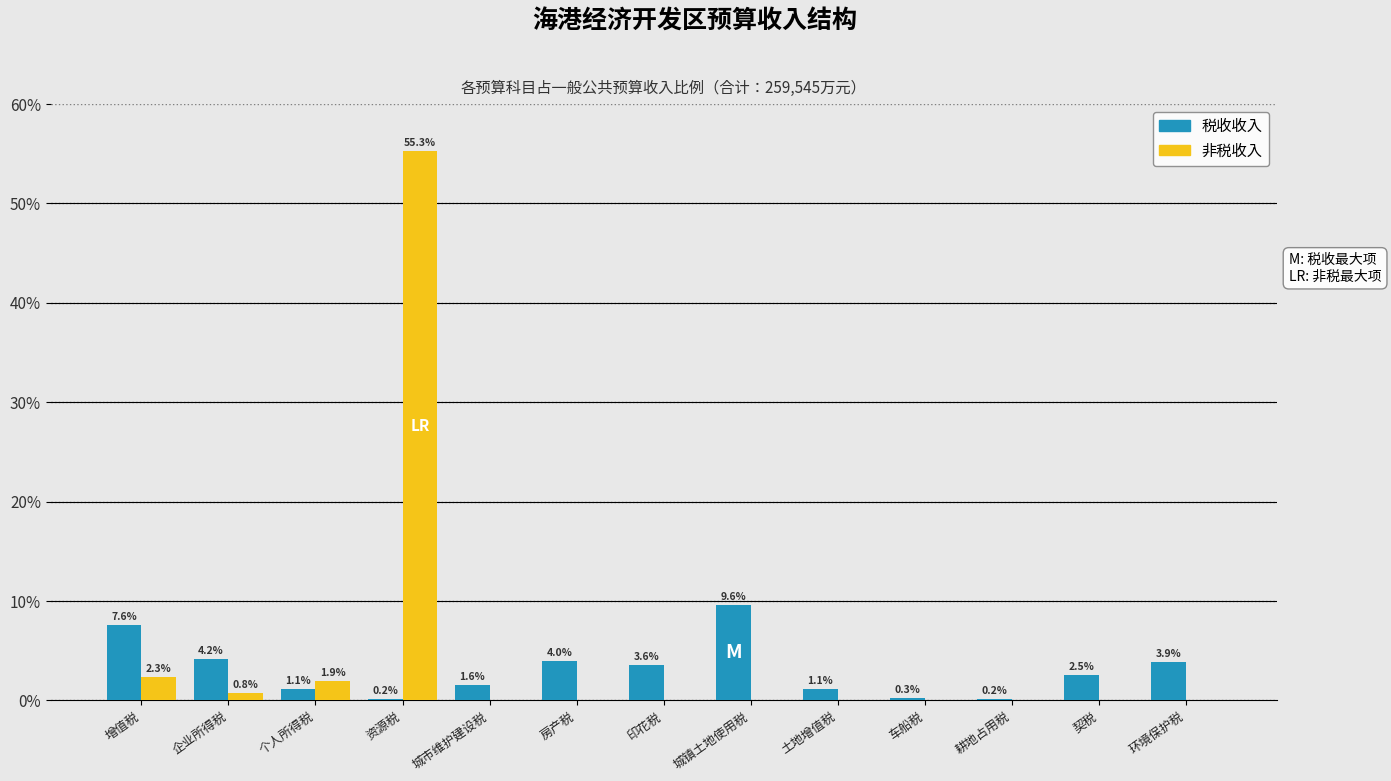

Reading left to right, extract all data points from this chart.

税收收入: 增值税=7.6	企业所得税=4.2	个人所得税=1.1	资源税=0.2	城市维护建设税=1.6	房产税=4.0	印花税=3.6	城镇土地使用税=9.6	土地增值税=1.1	车船税=0.3	耕地占用税=0.2	契税=2.5	环境保护税=3.9
非税收入: 增值税=2.3	企业所得税=0.8	个人所得税=1.9	资源税=55.3	城市维护建设税=0.0	房产税=0.0	印花税=0.0	城镇土地使用税=0.0	土地增值税=0.0	车船税=0.0	耕地占用税=0.0	契税=0.0	环境保护税=0.0